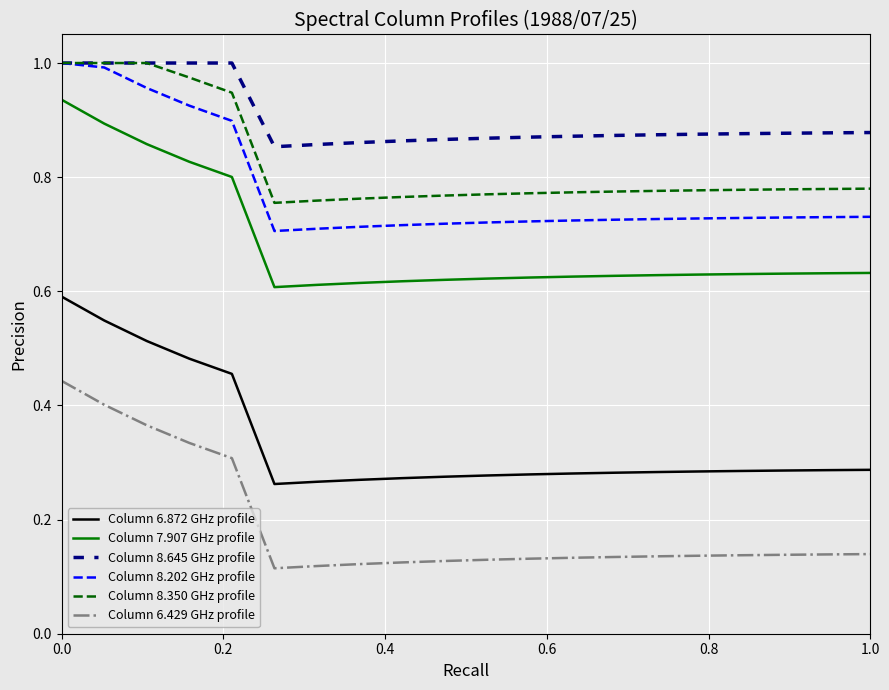

Which series has the largest total across all categories?

Column 8.645 GHz profile